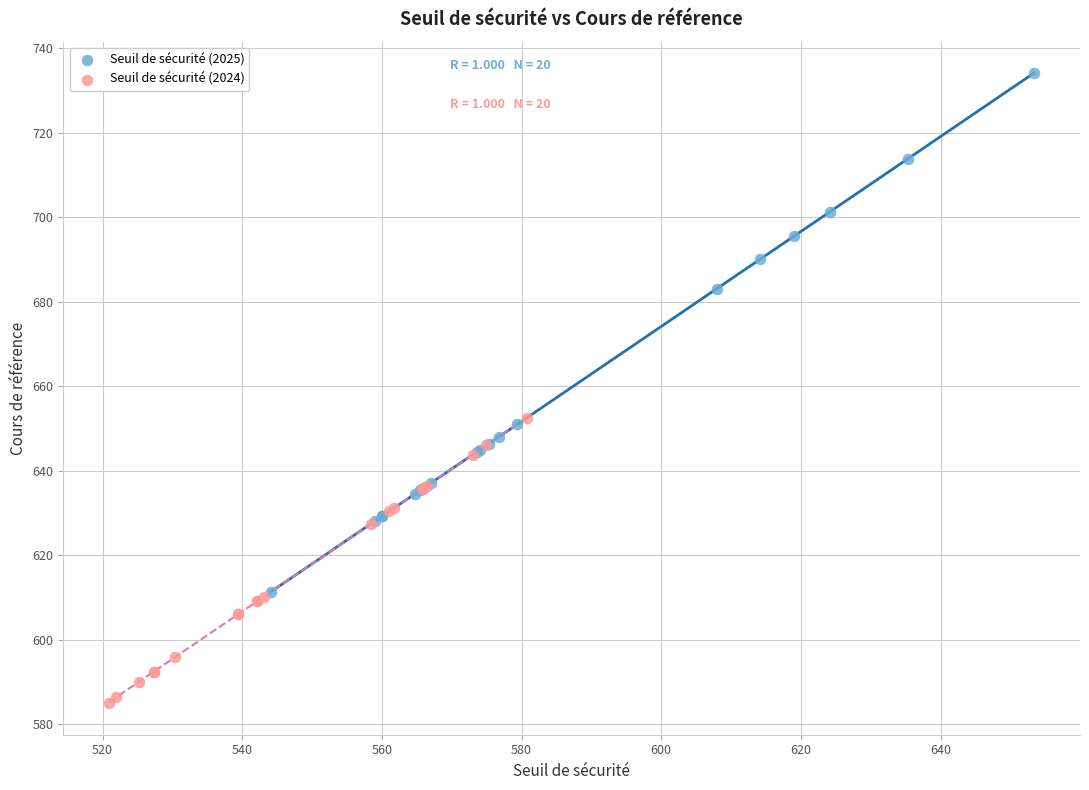

Which series reaches the minimum Y coordinate?

Seuil de sécurité (2024)